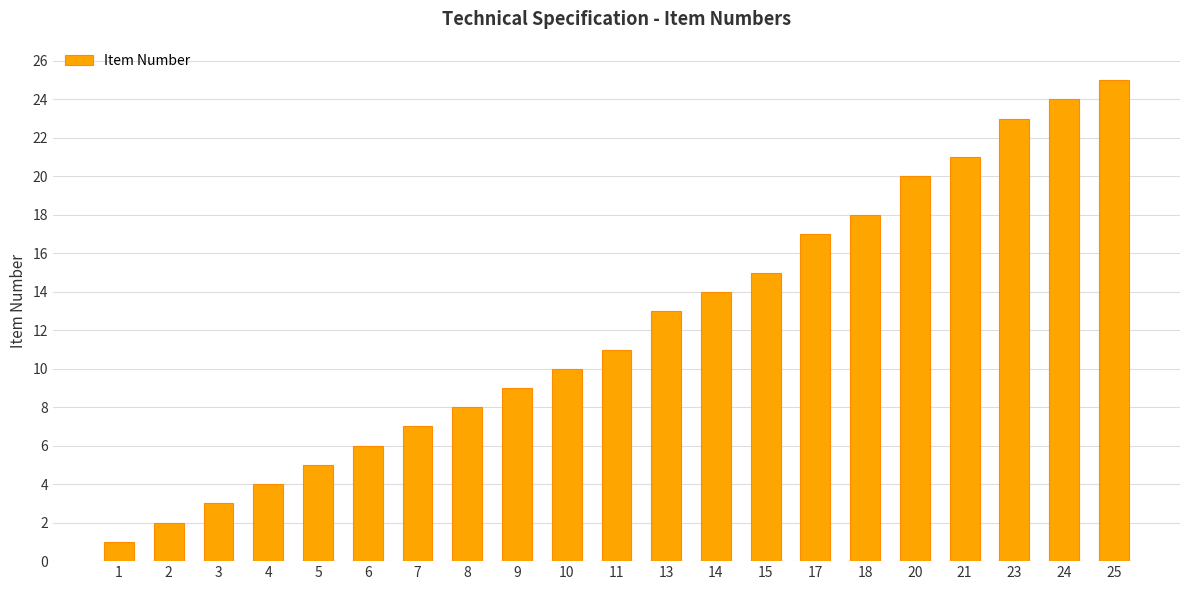

What is the sum of all values?

256